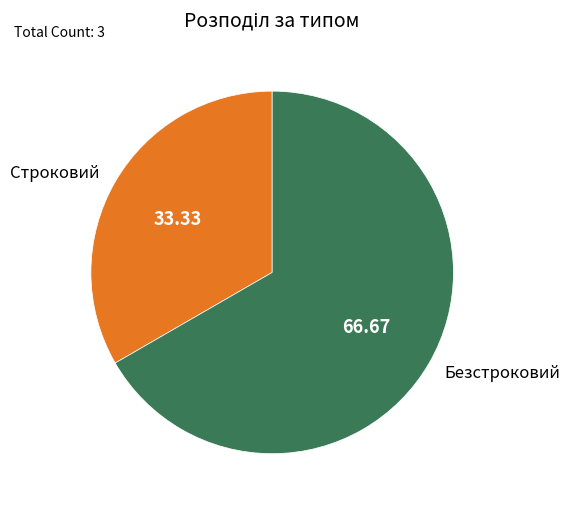

Is there a majority slice in this chart?

Yes